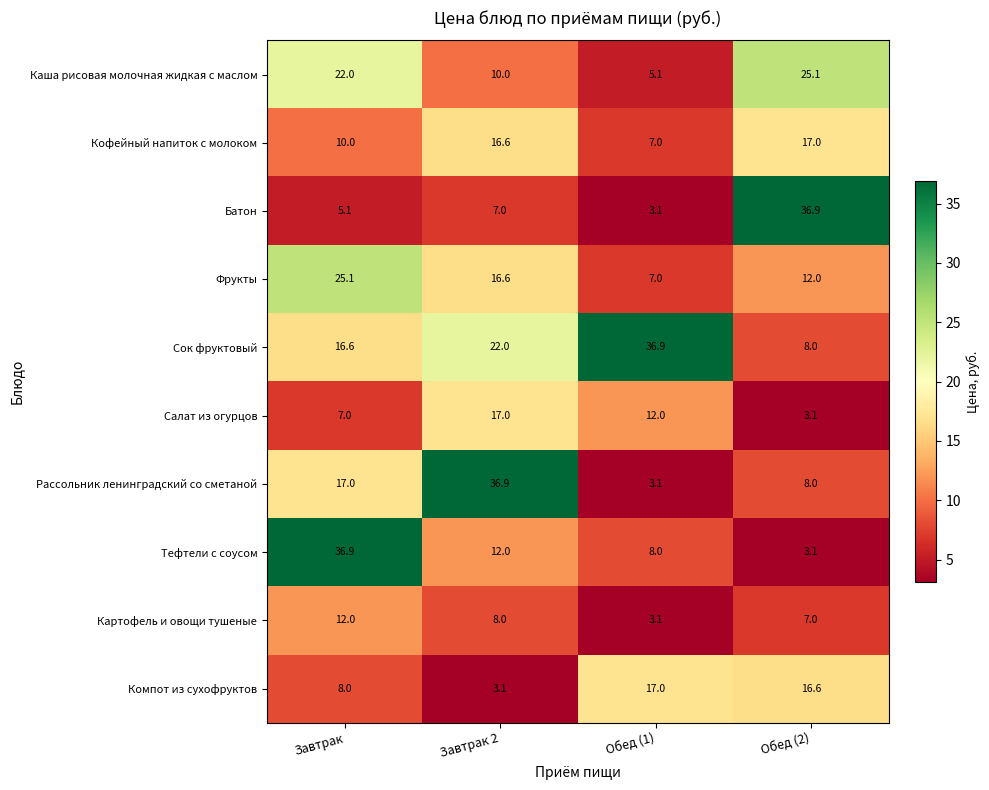

Between Обед (1) and Обед (2), which series saw the biggest shift?

Батон